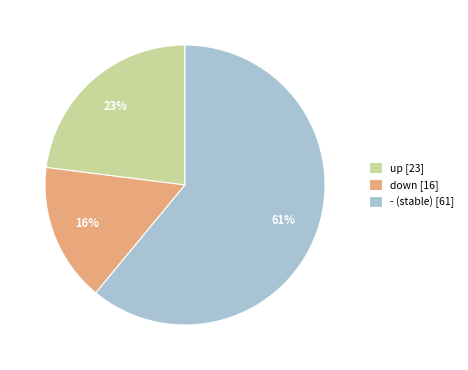

What is the ratio of the value at down [16] to the value at - (stable) [61]?

0.3